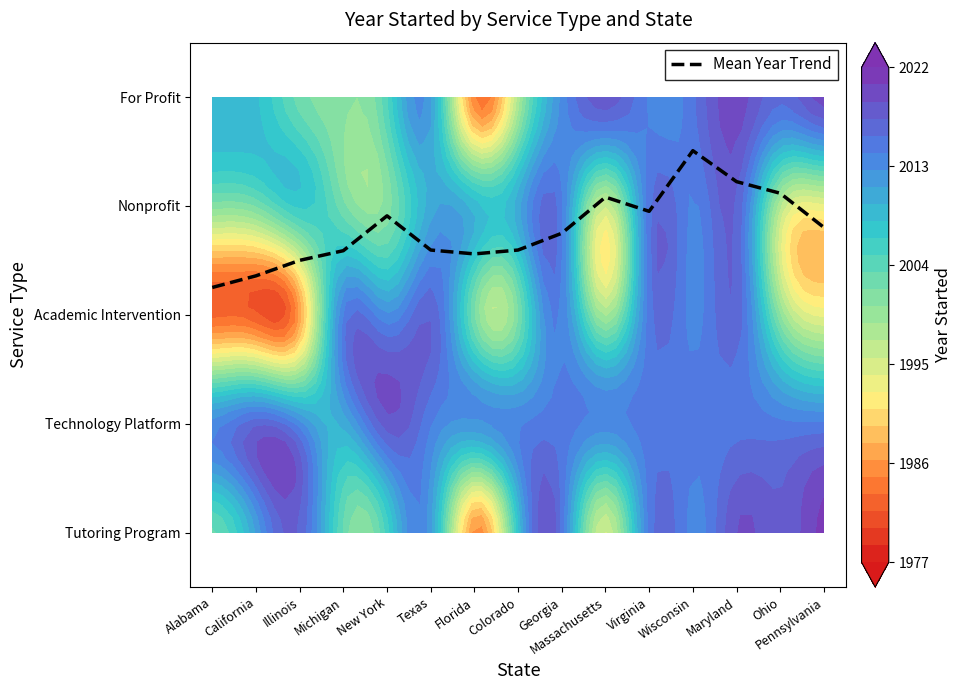

Where is the data nearest to the value 2?

Alabama